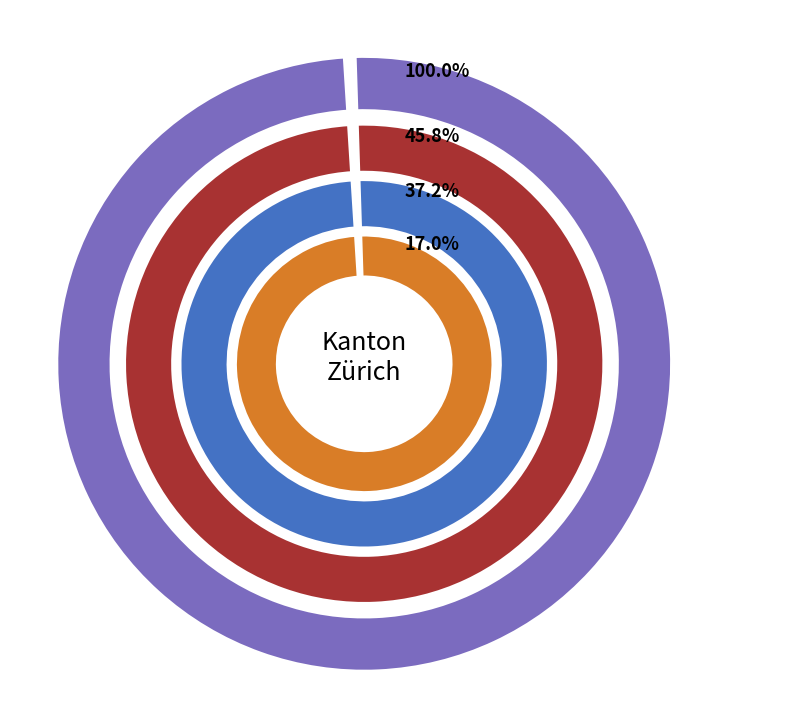

Between Tertiärstufe and Ohne nachobligatorische Ausbildung, which is larger?

Tertiärstufe